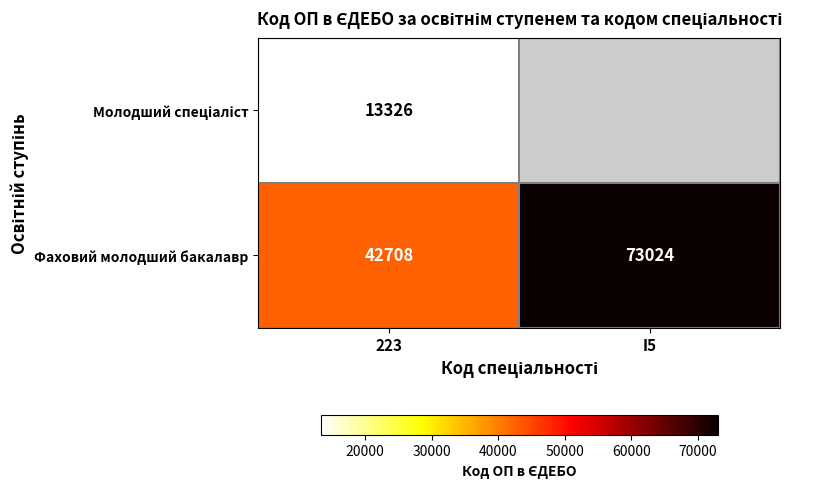

Read the Фаховий молодший бакалавр value at 223, to the nearest 50.

42700